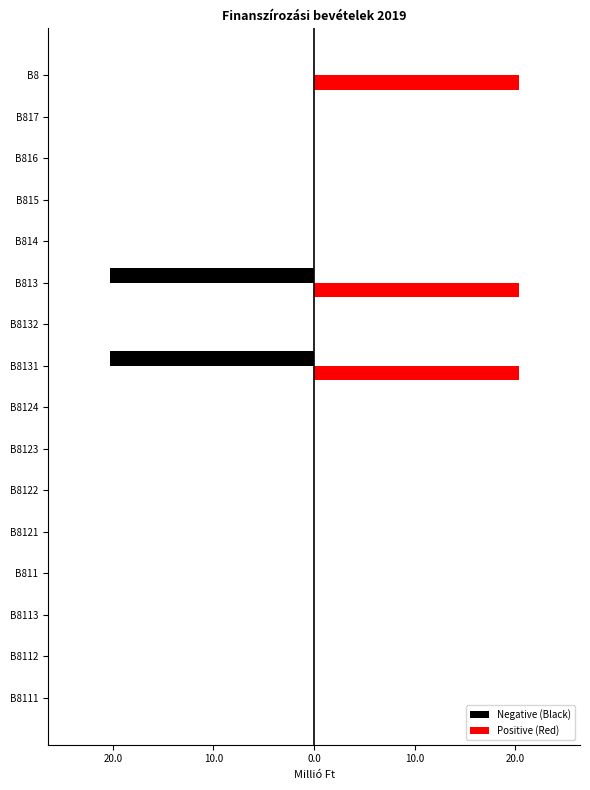

What is the difference between the second highest and minimum values in the Positive (Red) series?

20.3